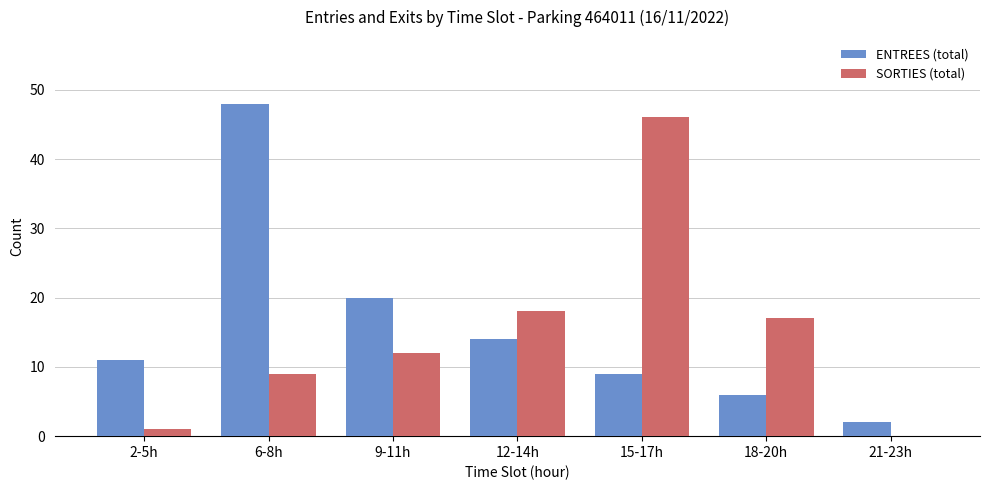

Reading left to right, list all the values displayed in this chart.

ENTREES (total): 2-5h=11	6-8h=48	9-11h=20	12-14h=14	15-17h=9	18-20h=6	21-23h=2
SORTIES (total): 2-5h=1	6-8h=9	9-11h=12	12-14h=18	15-17h=46	18-20h=17	21-23h=0